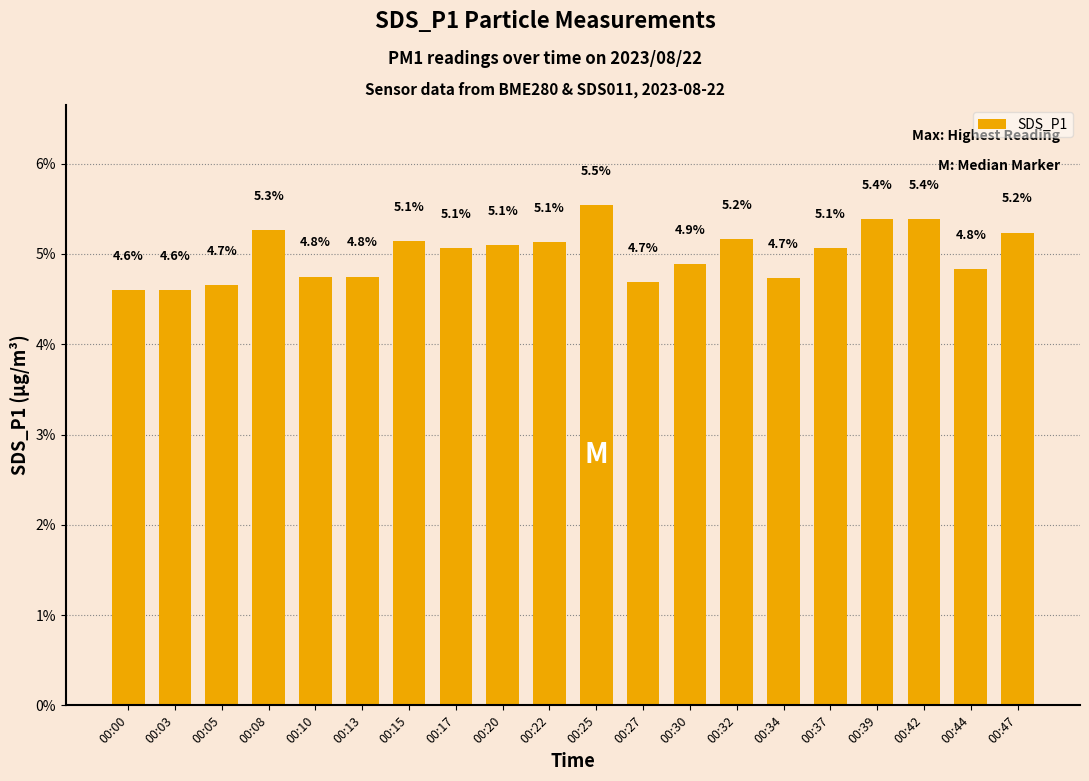

What is the difference between the maximum and minimum values?

0.9